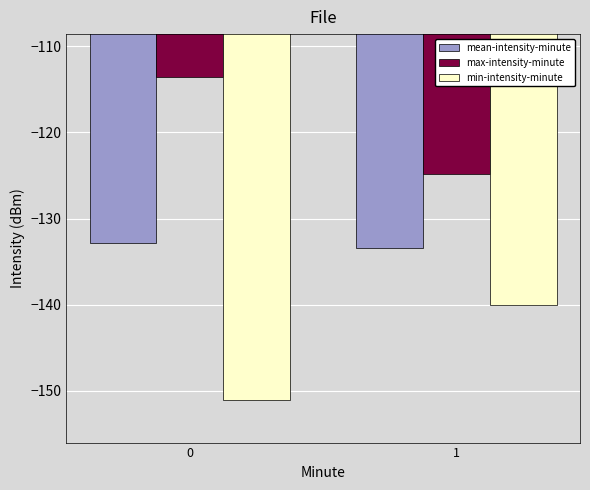

How many series are shown in this chart?

3